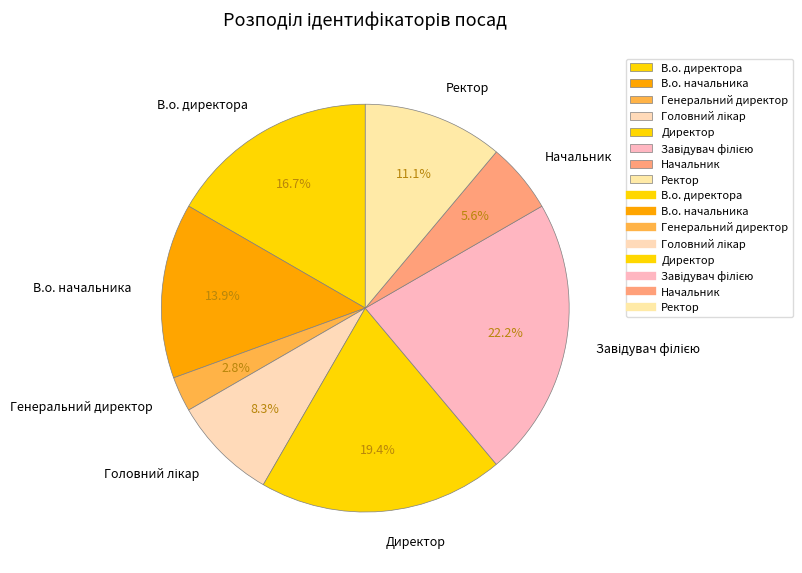

Between В.о. директора and В.о. начальника, which is larger?

В.о. директора